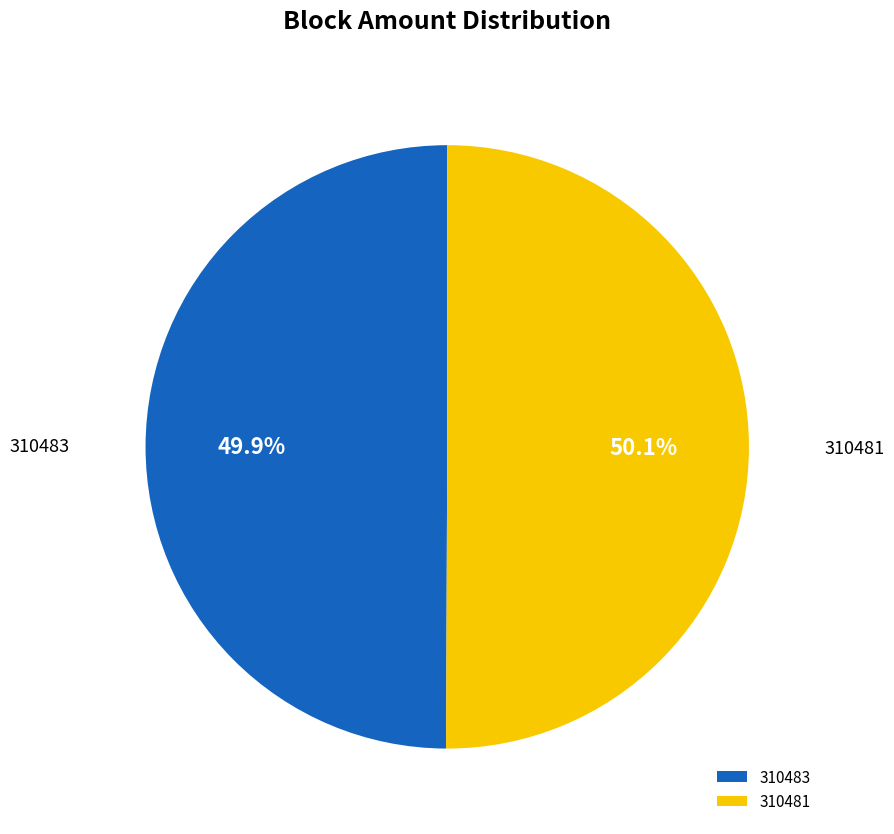

True or false: 310483 accounts for 8% of the total.

False